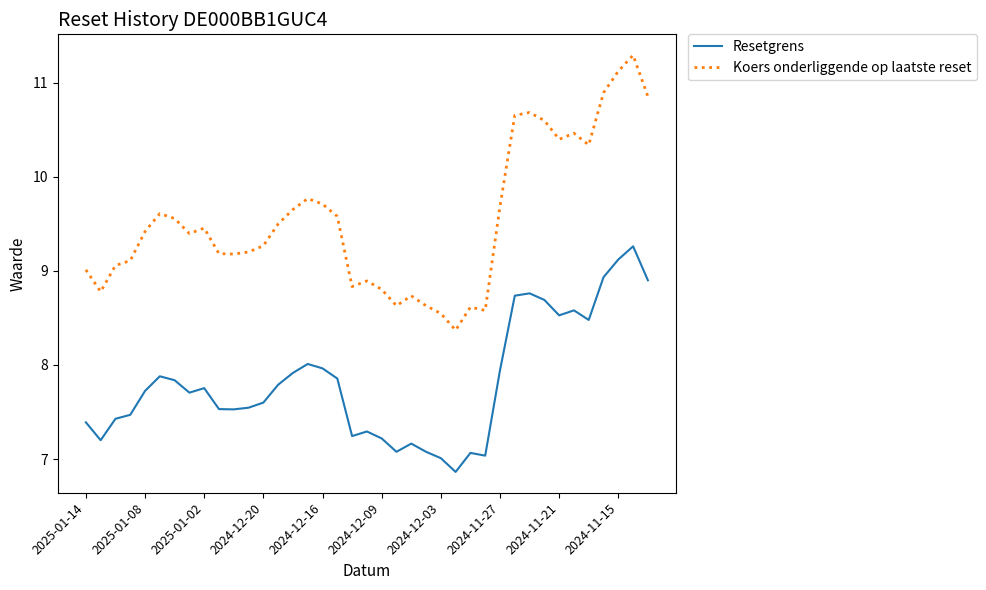

What is the minimum value for Resetgrens?

6.9